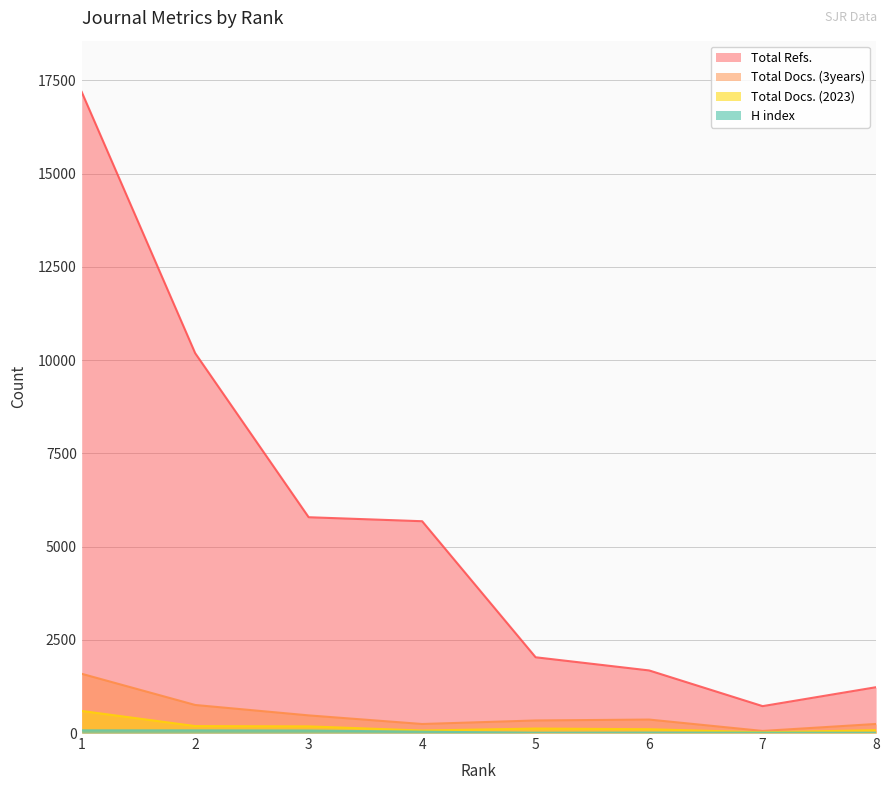

True or false: H index and Total Docs. (2023) intersect in this chart.

False